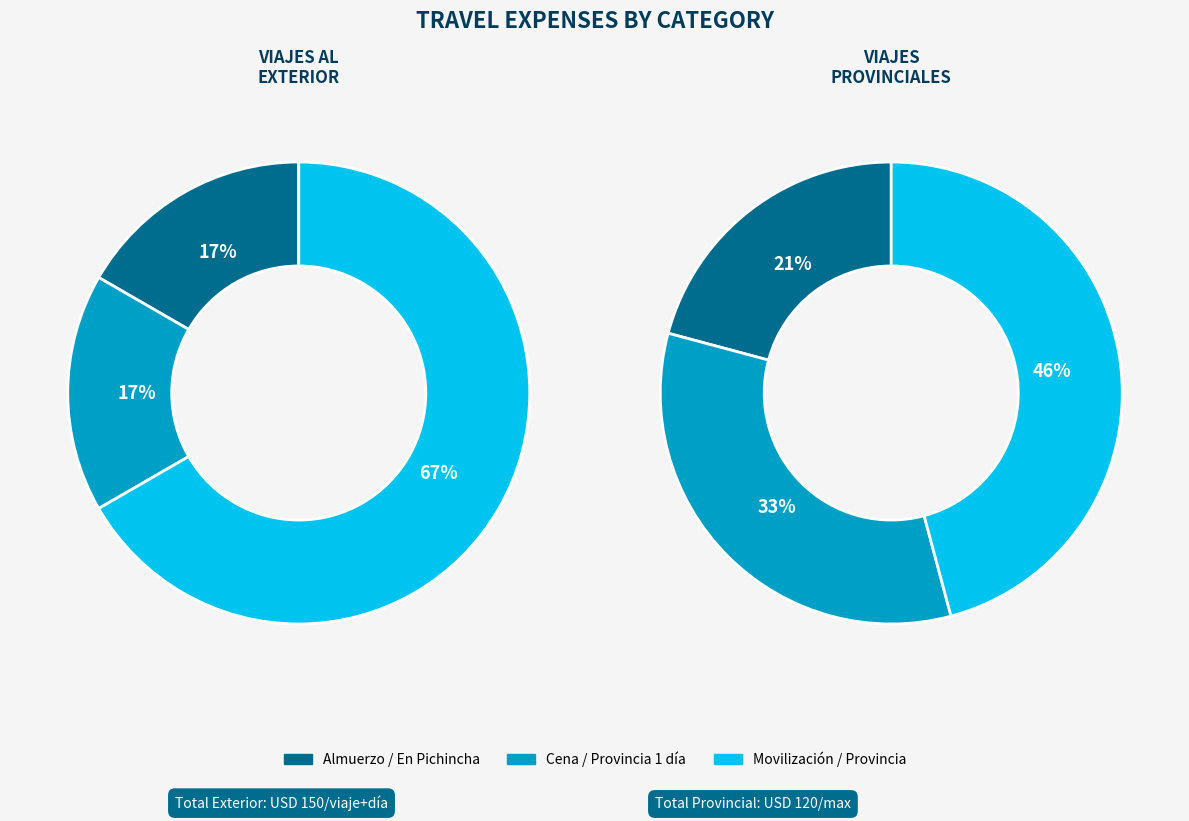

Which category has the biggest portion of the pie?

Movilización